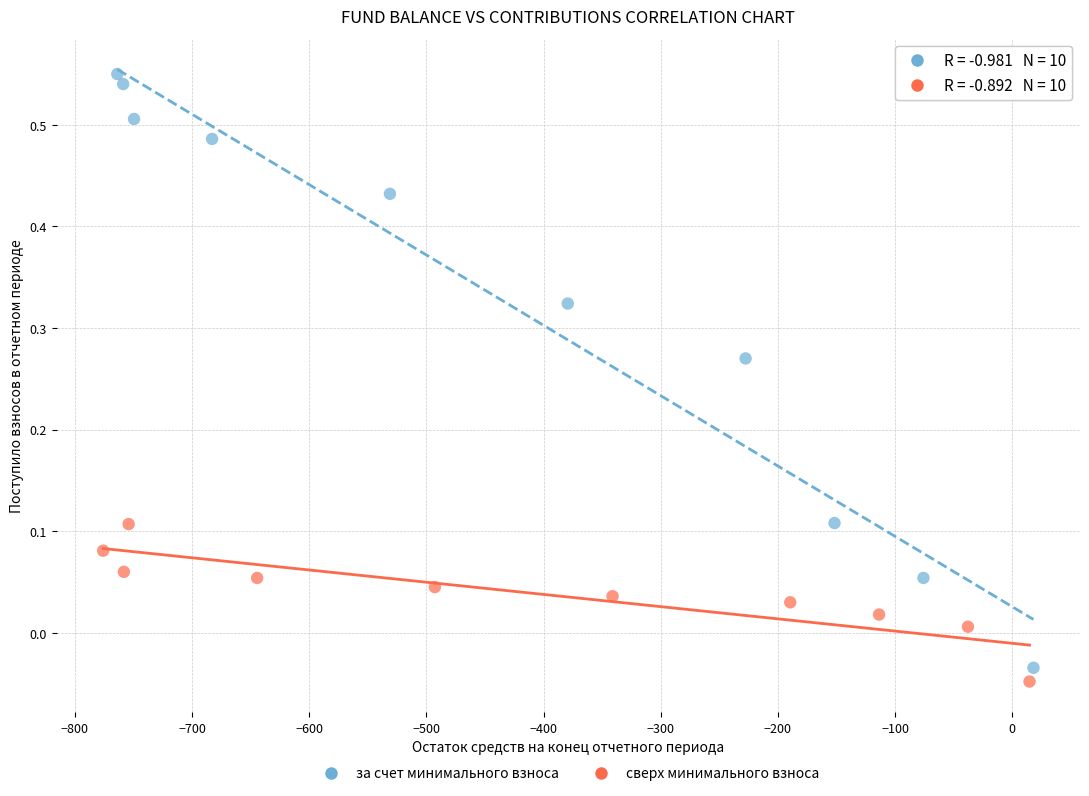

Which series has the widest spread of Y values?

за счет минимального взноса